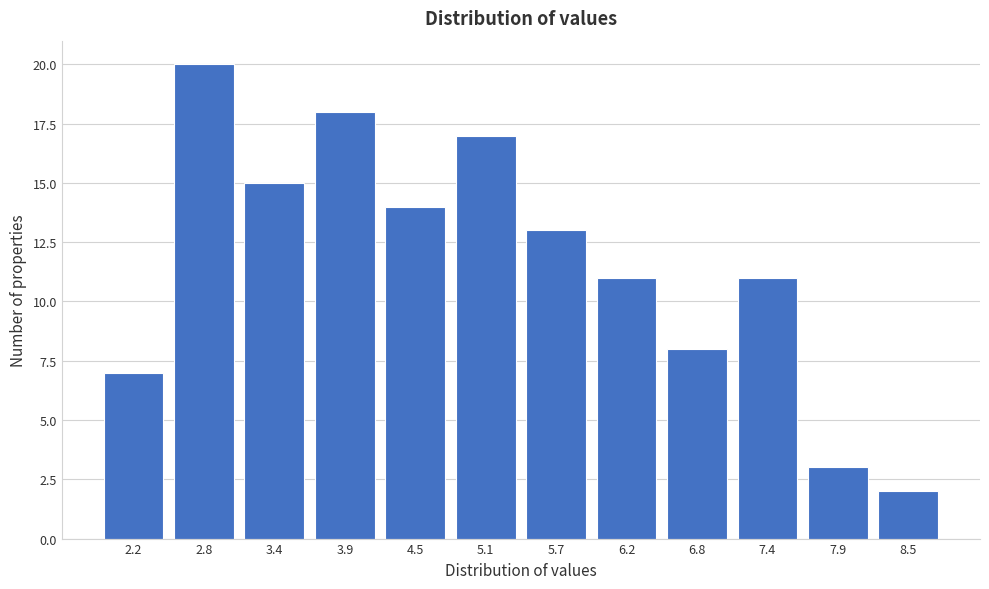

Reading left to right, what are all the values shown in this chart?

2.2=7	2.8=20	3.4=15	3.9=18	4.5=14	5.1=17	5.7=13	6.2=11	6.8=8	7.4=11	7.9=3	8.5=2